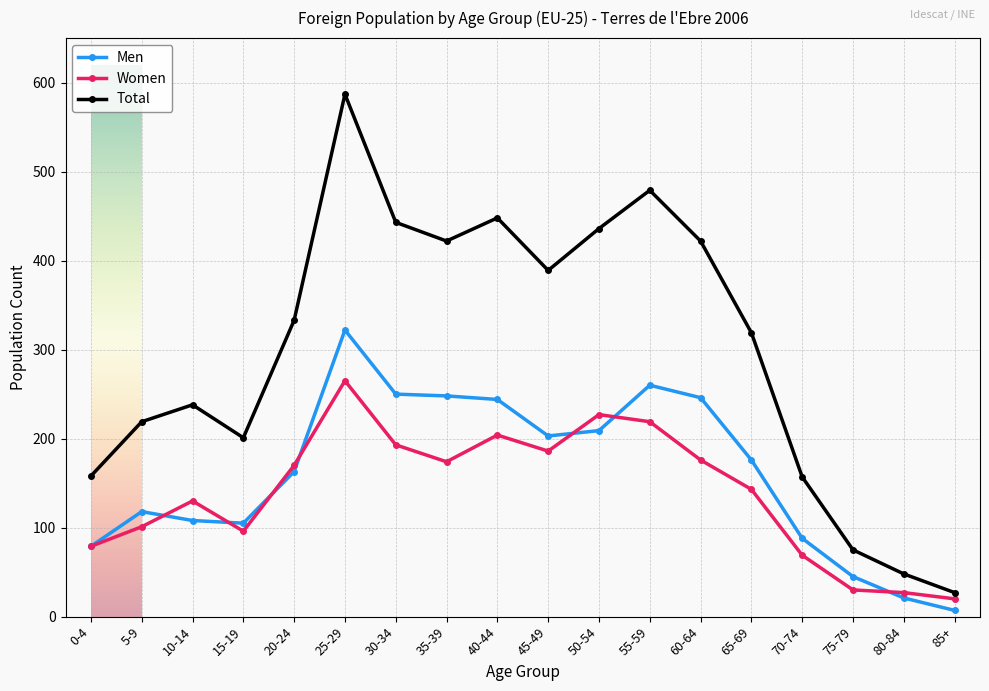

Which series has the largest total across all categories?

Total